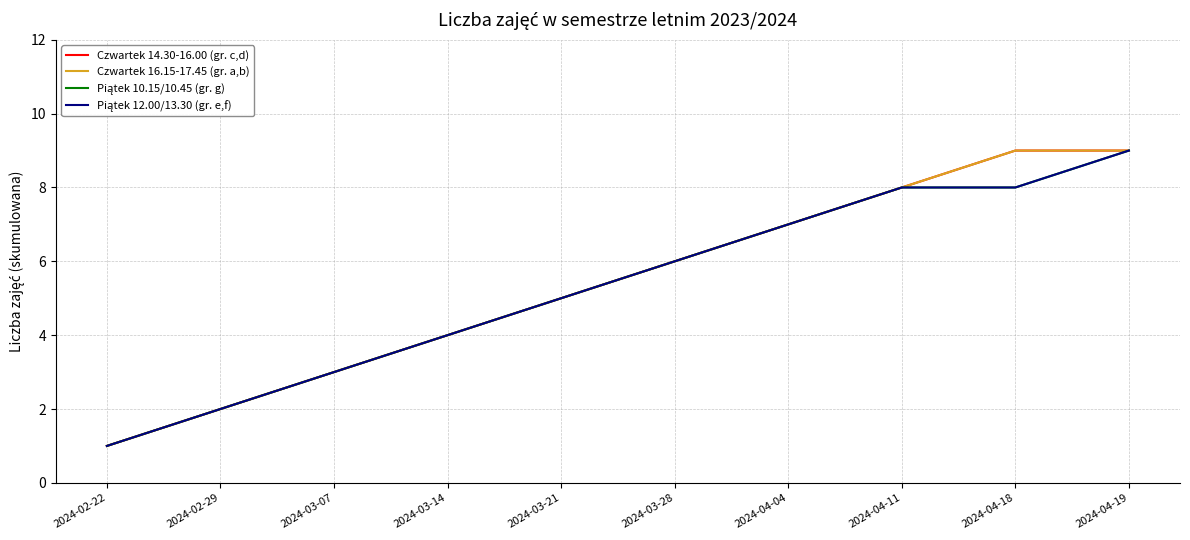

True or false: Piątek 12.00/13.30 (gr. e,f) and Piątek 10.15/10.45 (gr. g) cross at least once.

False